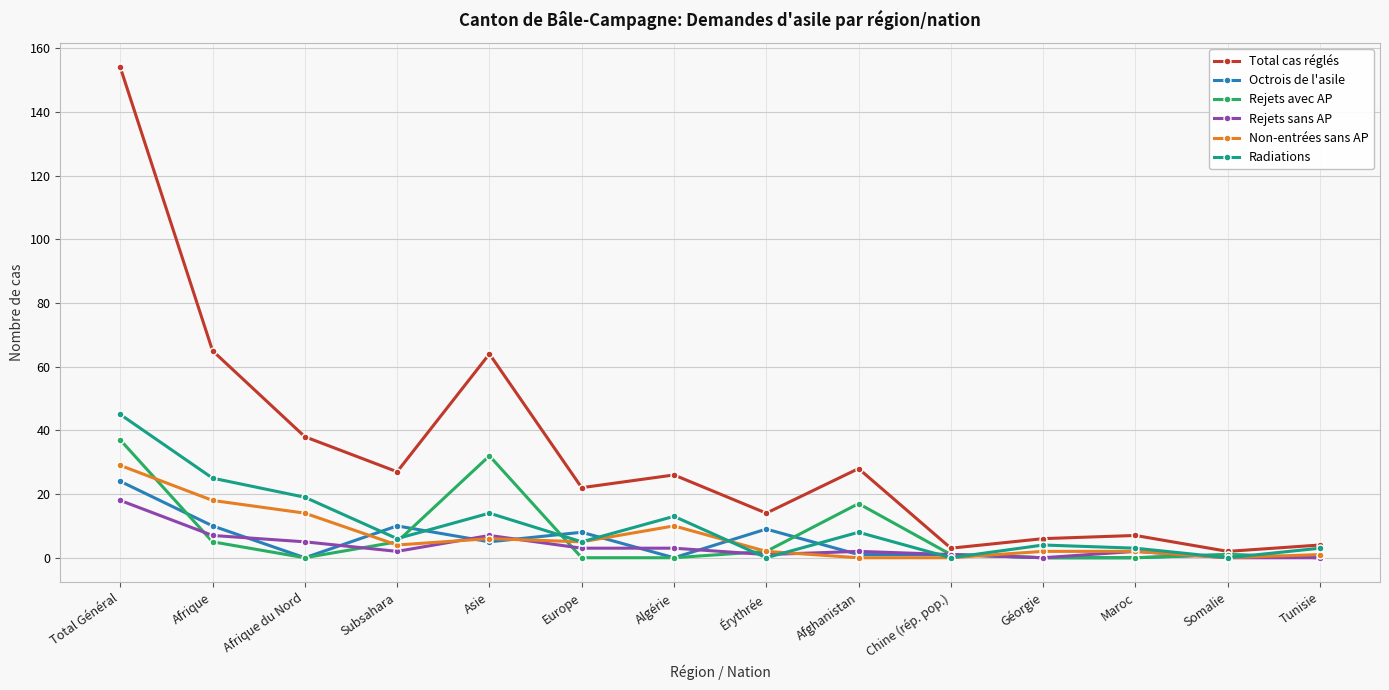

At which category does Radiations reach its first local peak?

Asie